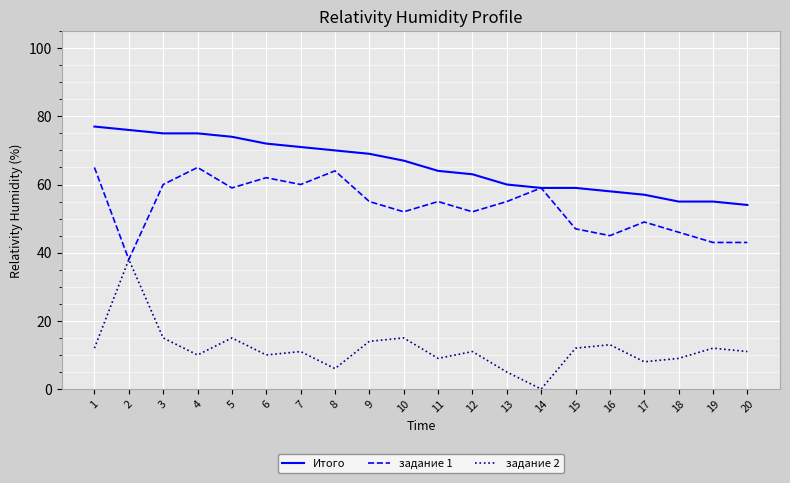

Reading left to right, transcribe all the data shown in this chart.

Итого: 77	76	75	75	74	72	71	70	69	67	64	63	60	59	59	58	57	55	55	54
задание 1: 65	38	60	65	59	62	60	64	55	52	55	52	55	59	47	45	49	46	43	43
задание 2: 12	38	15	10	15	10	11	6	14	15	9	11	5	0	12	13	8	9	12	11